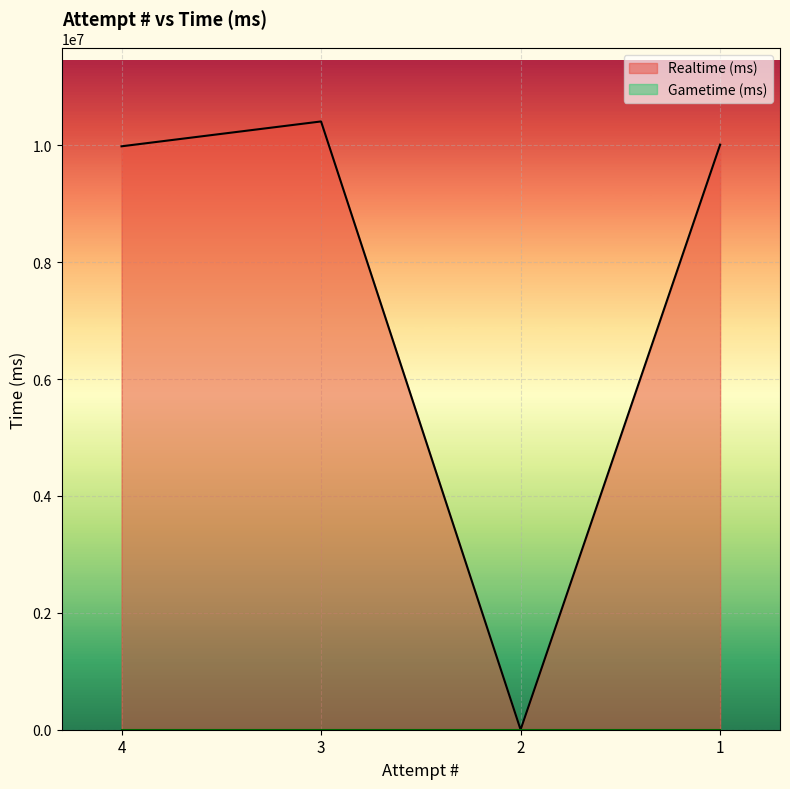

Does the chart display data point markers on the line(s)?

No